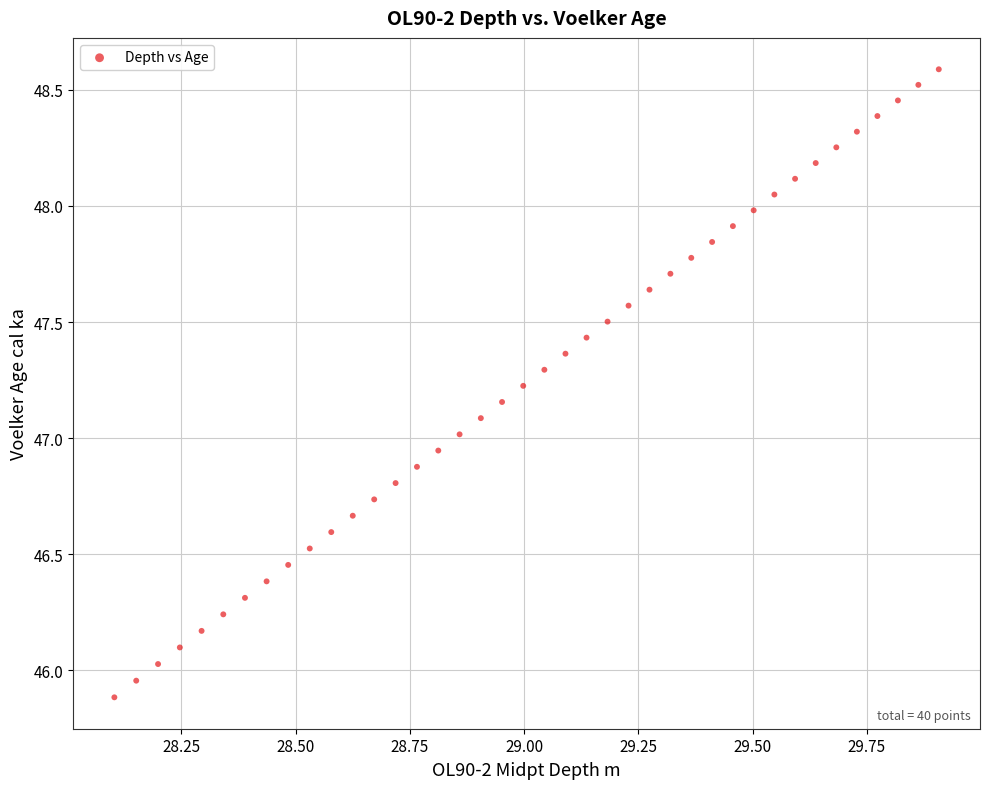

What is the range of X values (max minus min)?

1.8